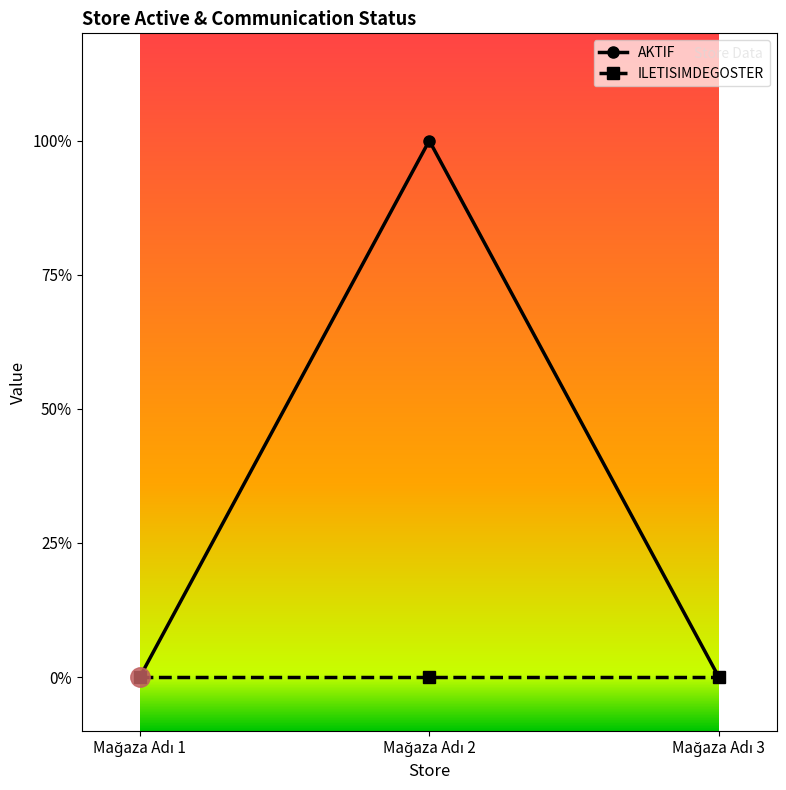

Which label corresponds to the smallest value in the chart?

Mağaza Adı 1